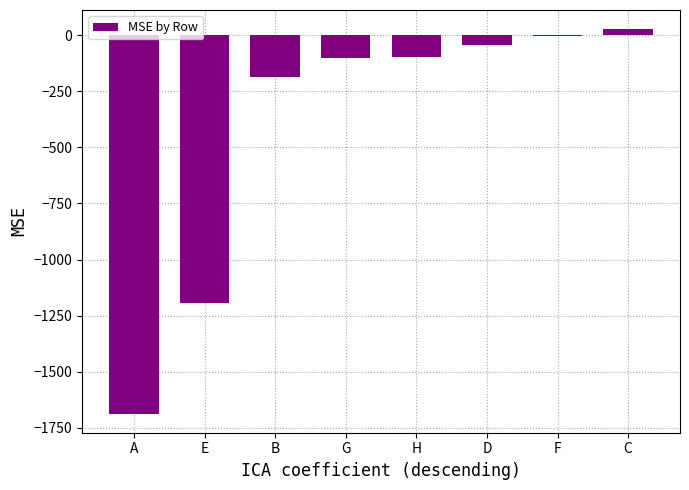

True or false: the data shows -41.6 at D.

True